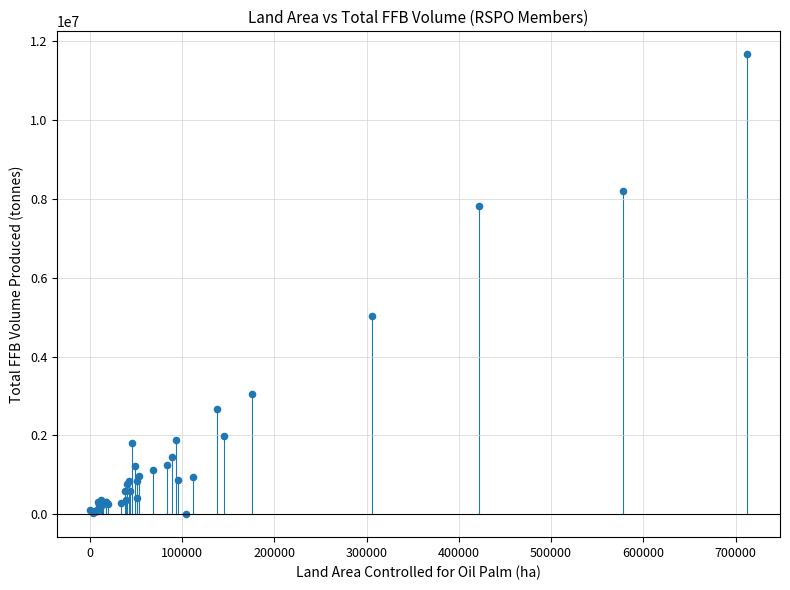

What Y value in the scatter plot is closest to 5836862?

5042797.0